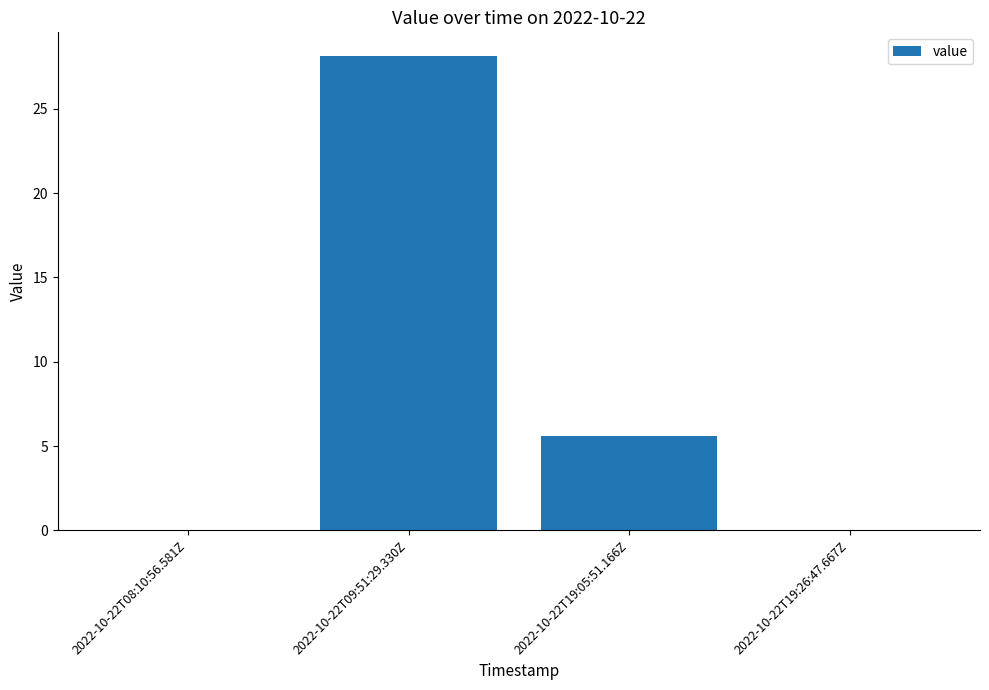

Count the number of values greater than 5.

2